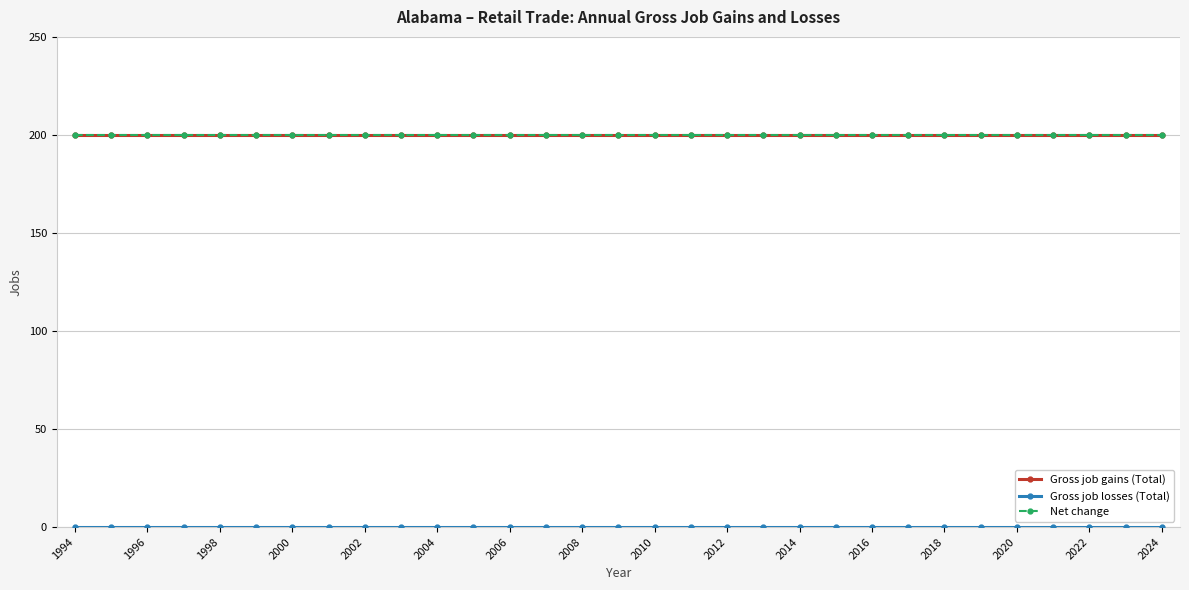

True or false: Gross job losses (Total) and Net change cross at least once.

False